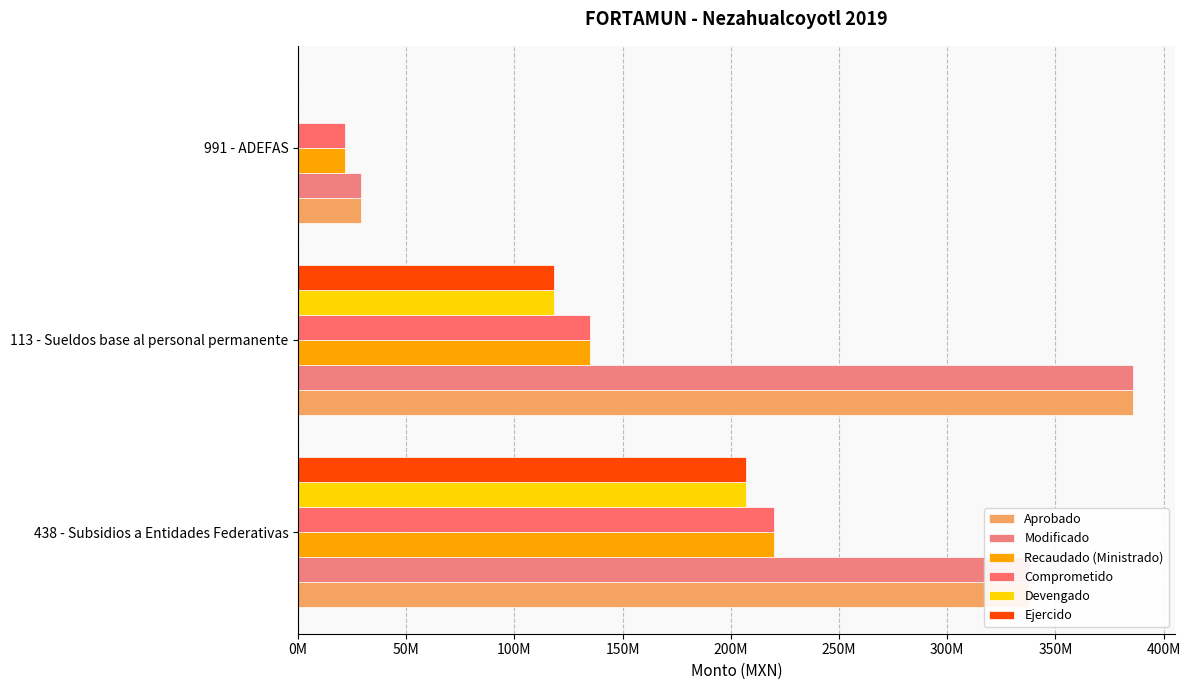

At which label is Modificado closest to 207643929?

438 - Subsidios a Entidades Federativas